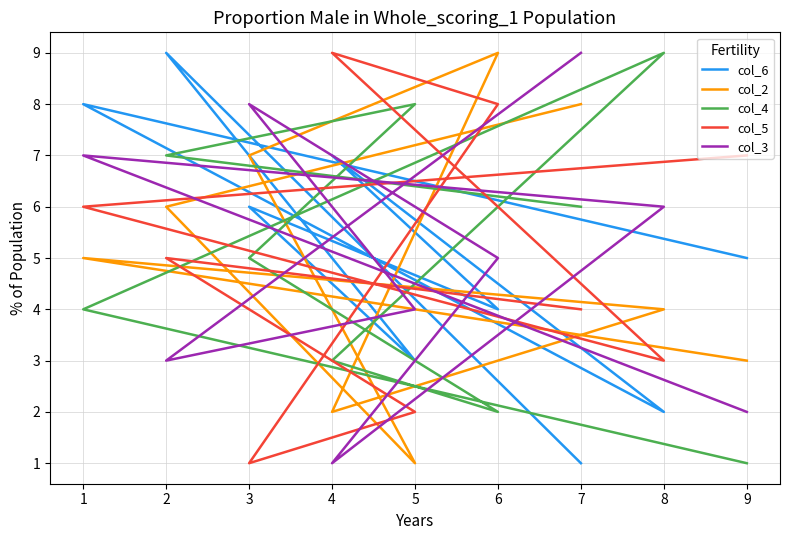

What is the difference between the maximum and second lowest values in the col_6 series?

7